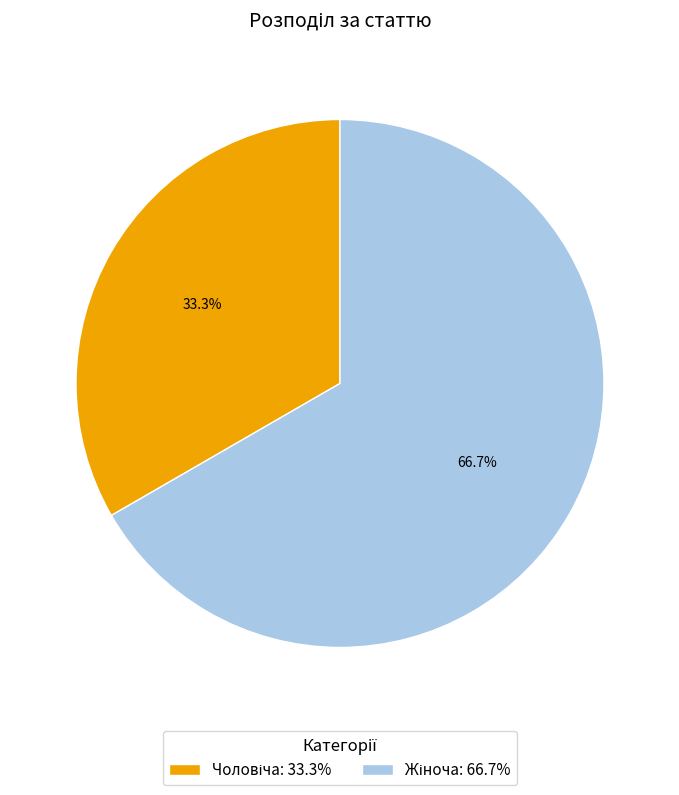

Is there any slice that represents more than half of the pie?

Yes